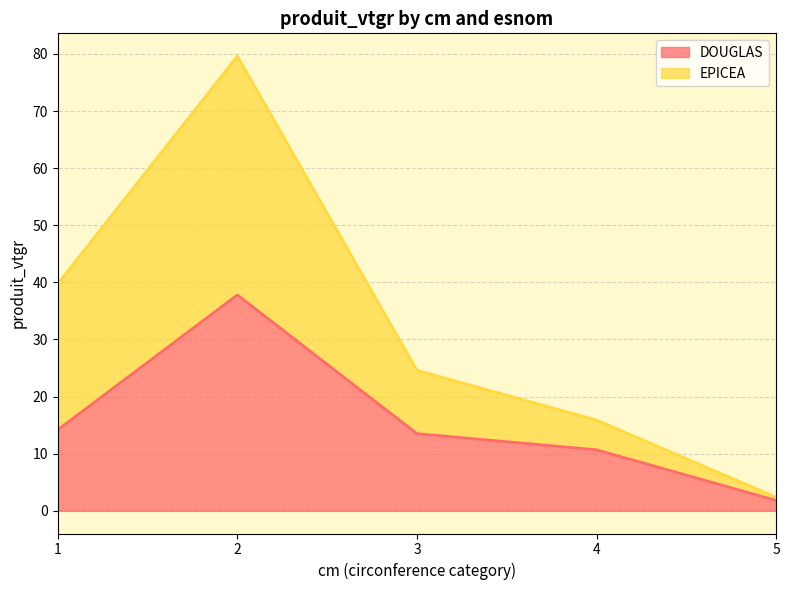

Which series changed the most between 2 and 4?

EPICEA